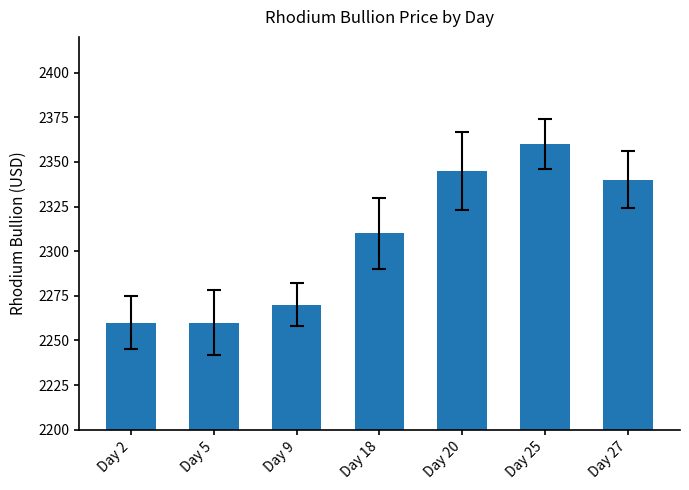

Reading right to left, list all the values displayed in this chart.

2340	2360	2345	2310	2270	2260	2260